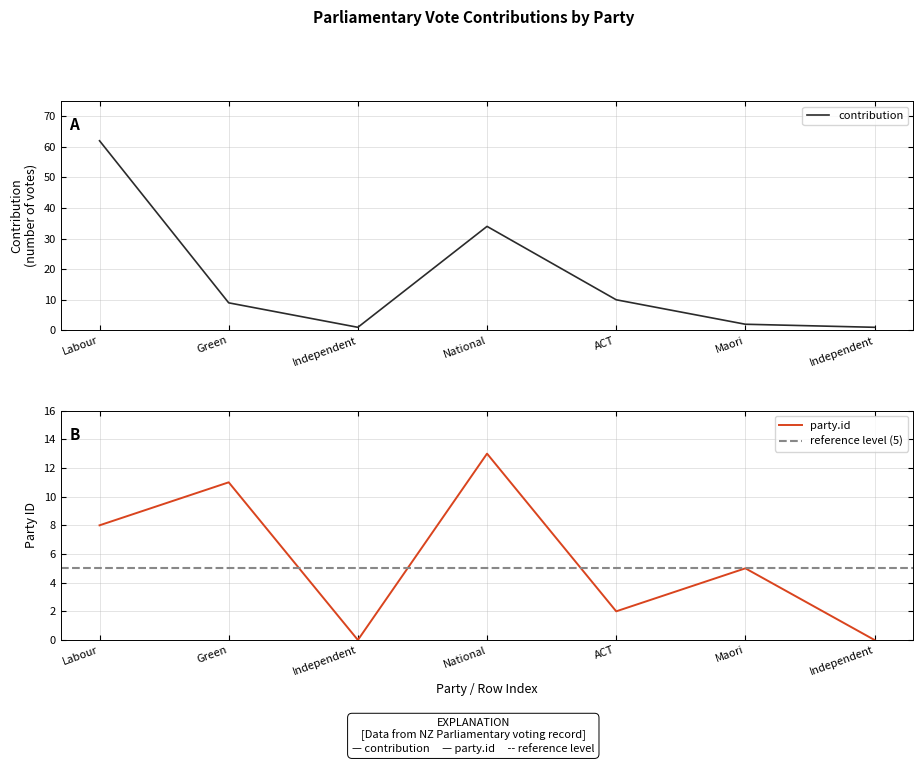

Which series has the largest total across all categories?

contribution